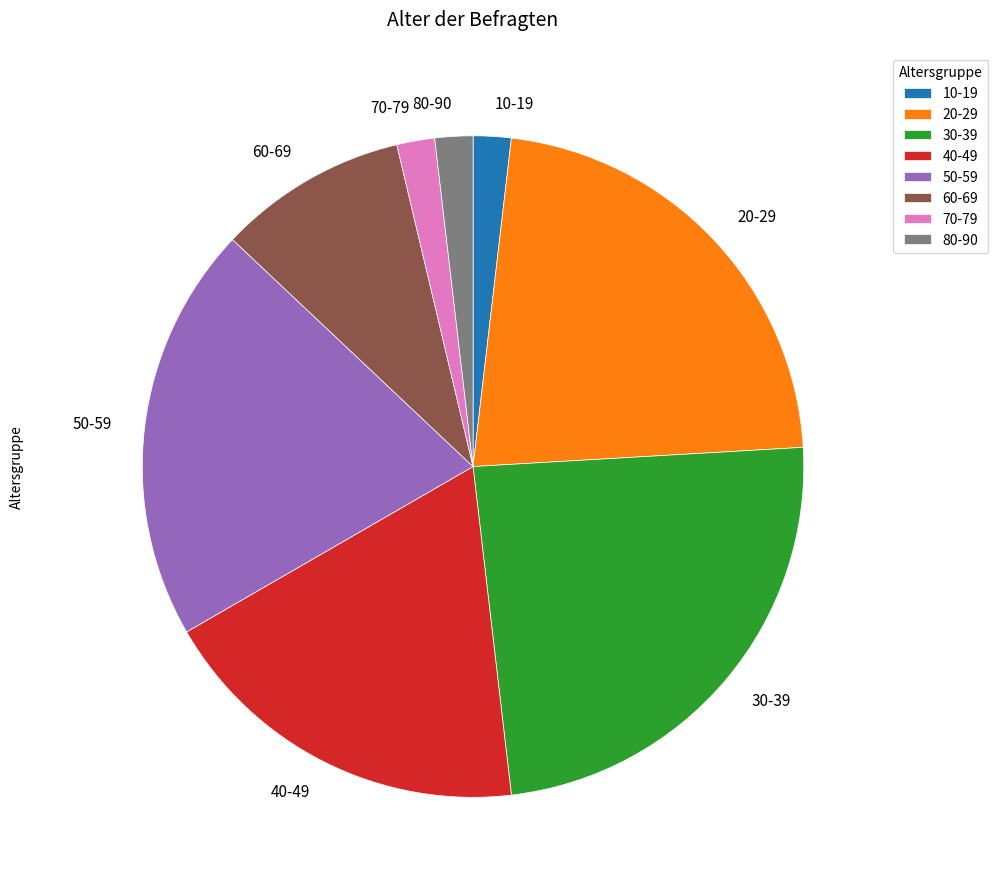

The 40-49 slice represents 19% of the pie. True or false?

True